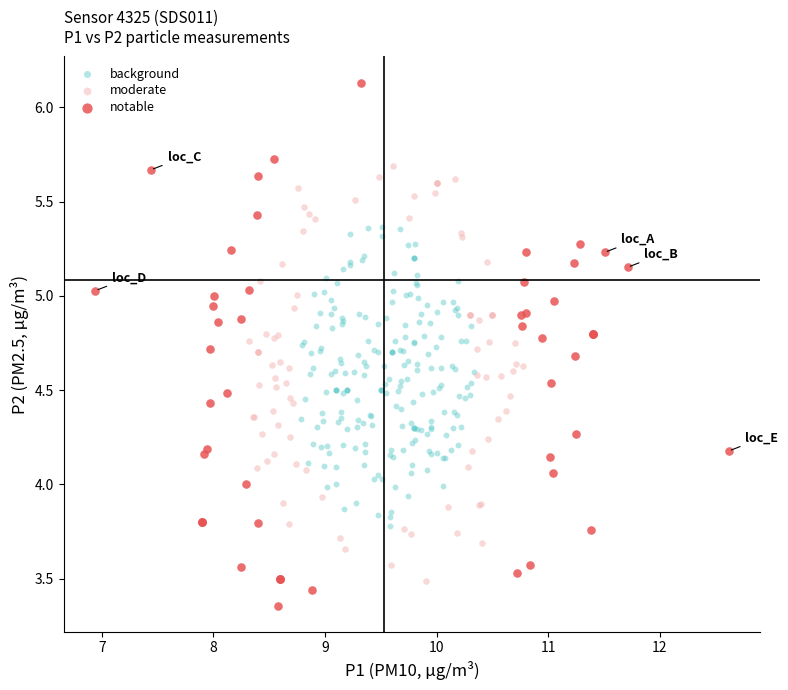

Which series has the largest Y range (max minus min)?

notable